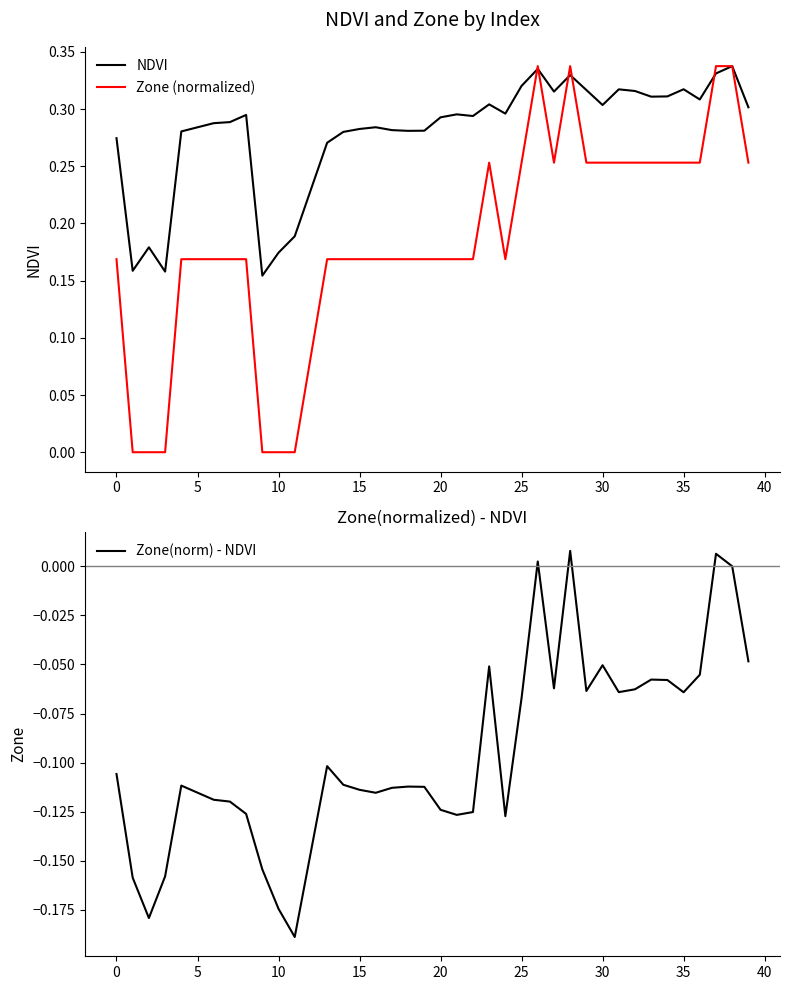

Is the value of Zone (normalized) at 17 greater than the value of Zone(norm) - NDVI at 13?

Yes